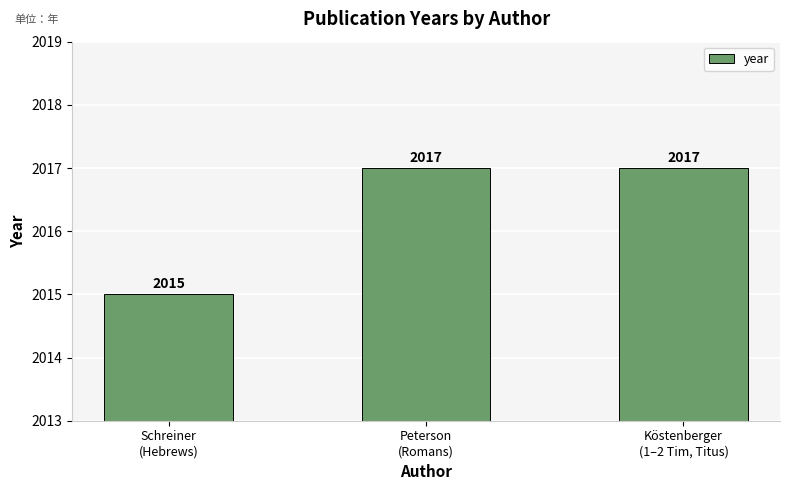

What is the smallest value displayed?

2015